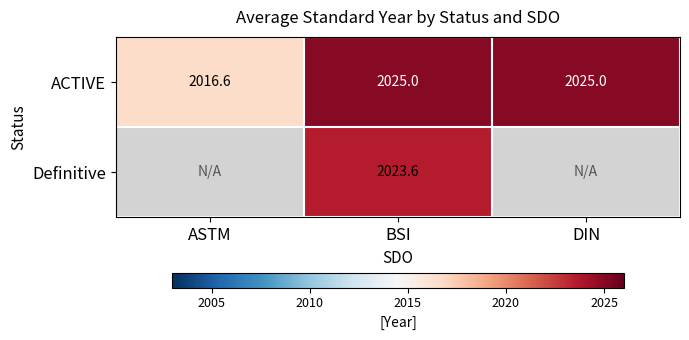

The value of ACTIVE at ASTM is 2016.6. True or false?

True